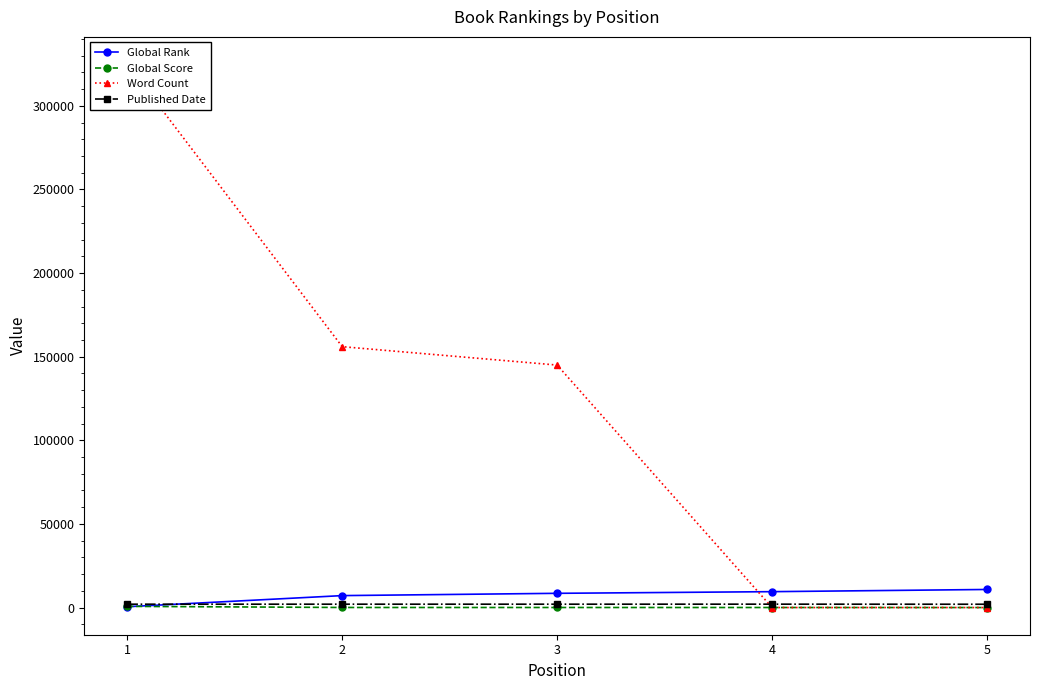

Count the number of categories in the chart.

5